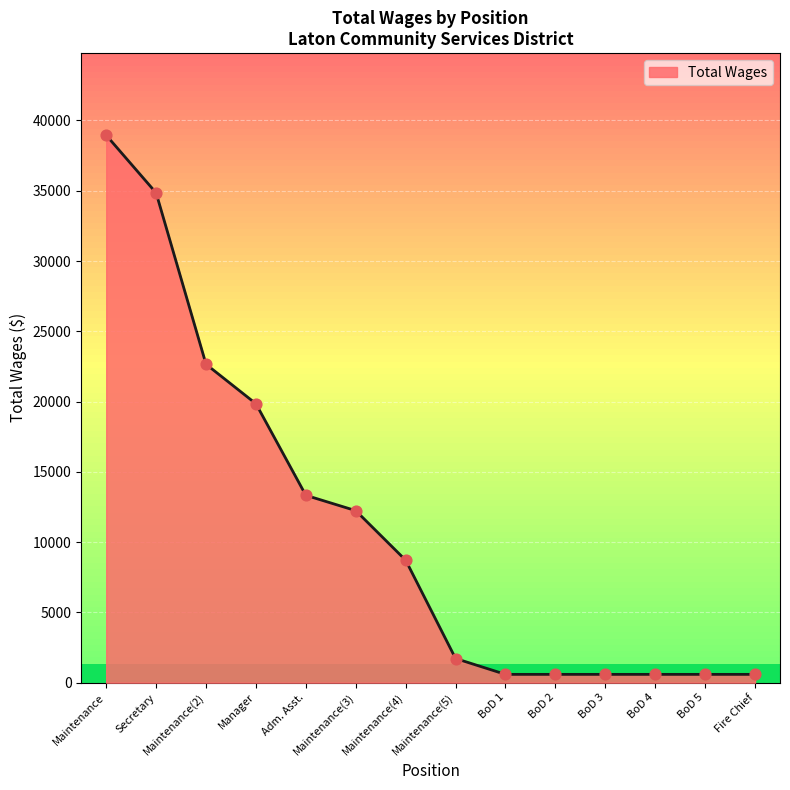

Which has a higher value, Maintenance or Secretary?

Maintenance